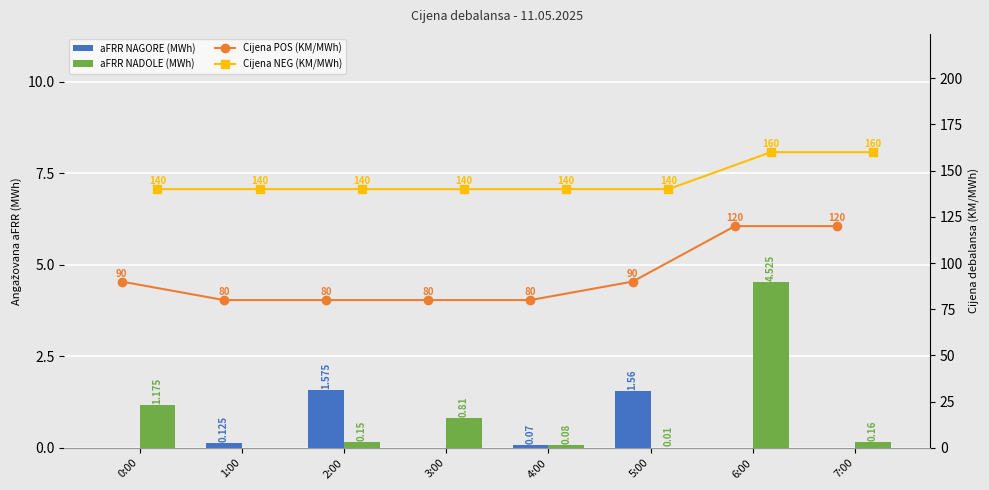

The Cijena NEG (KM/MWh) series shows 140.0 at 3:00. True or false?

True